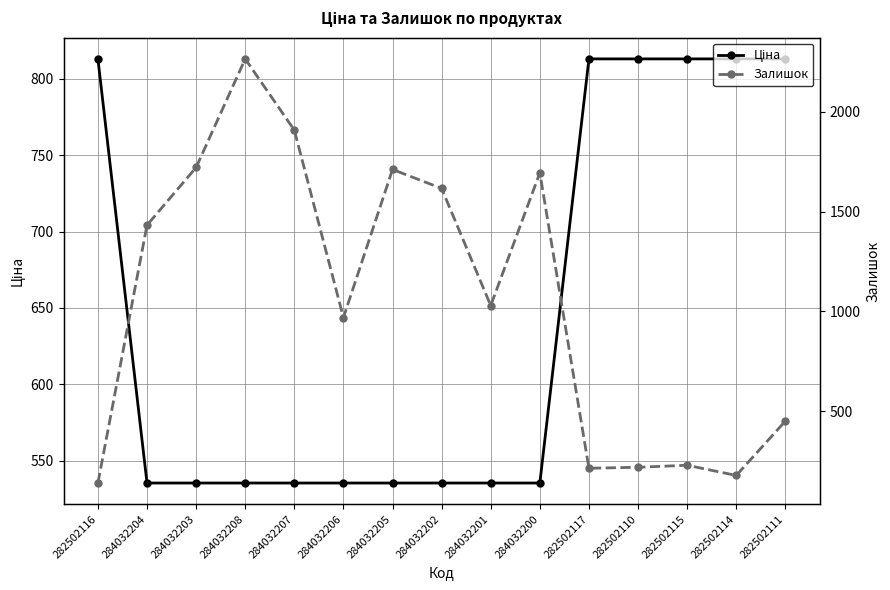

Reading right to left, extract all data points from this chart.

Ціна: 282502111=813.0	282502114=813.0	282502115=813.0	282502110=813.0	282502117=813.0	284032200=535.4	284032201=535.4	284032202=535.4	284032205=535.4	284032206=535.4	284032207=535.4	284032208=535.4	284032203=535.4	284032204=535.4	282502116=813.0
Залишок: 282502111=450.0	282502114=178.0	282502115=229.0	282502110=219.0	282502117=214.0	284032200=1694.0	284032201=1029.0	284032202=1616.0	284032205=1711.0	284032206=969.0	284032207=1908.0	284032208=2265.0	284032203=1721.0	284032204=1432.0	282502116=140.0